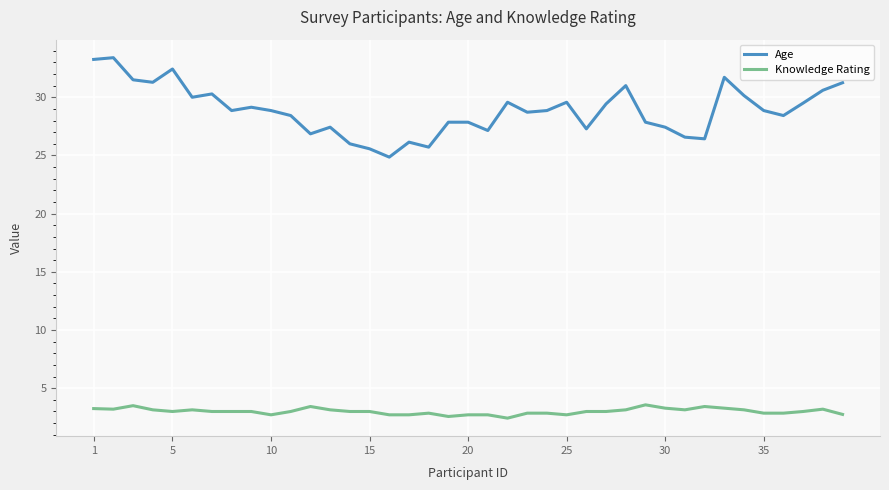

How many interior local valleys does the Age series have?

11